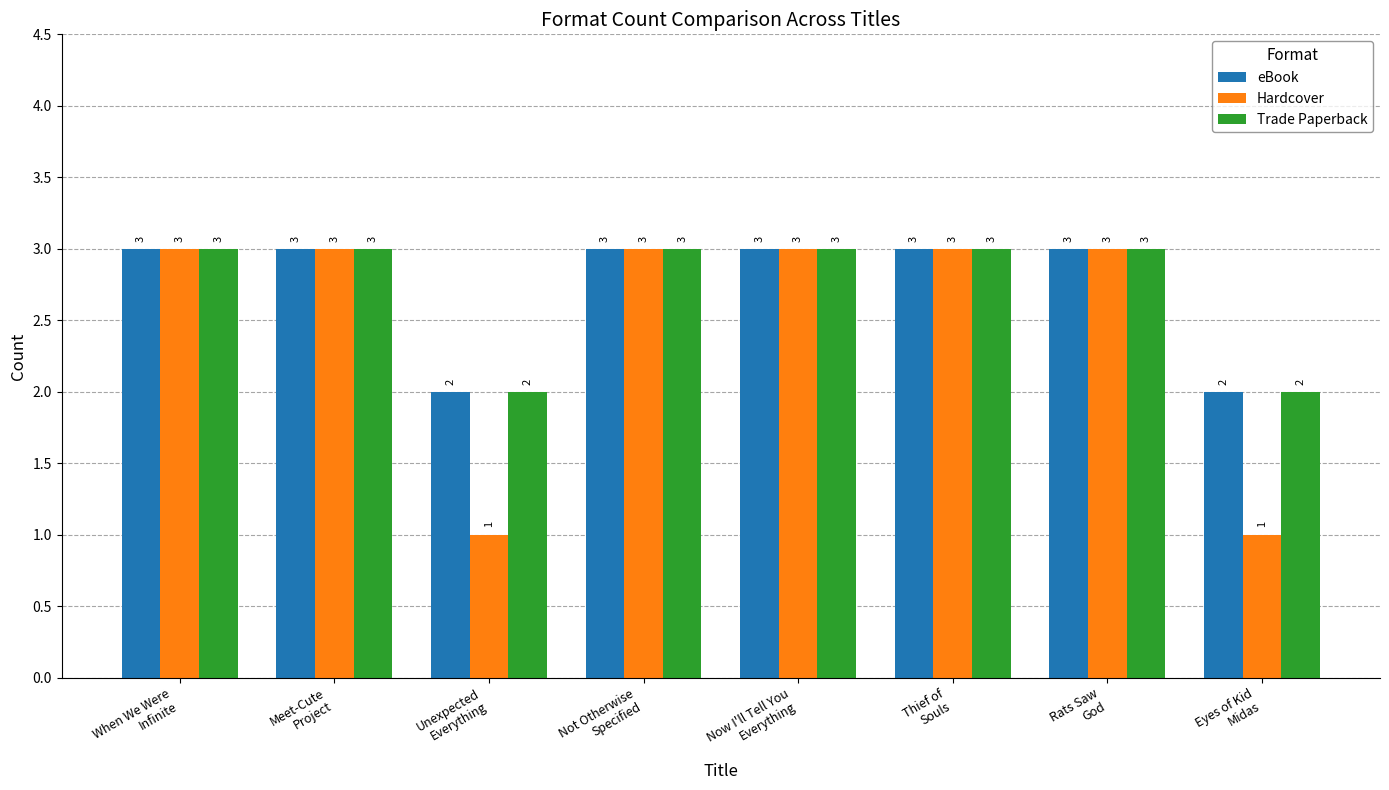

What is the average value of the eBook series?

3